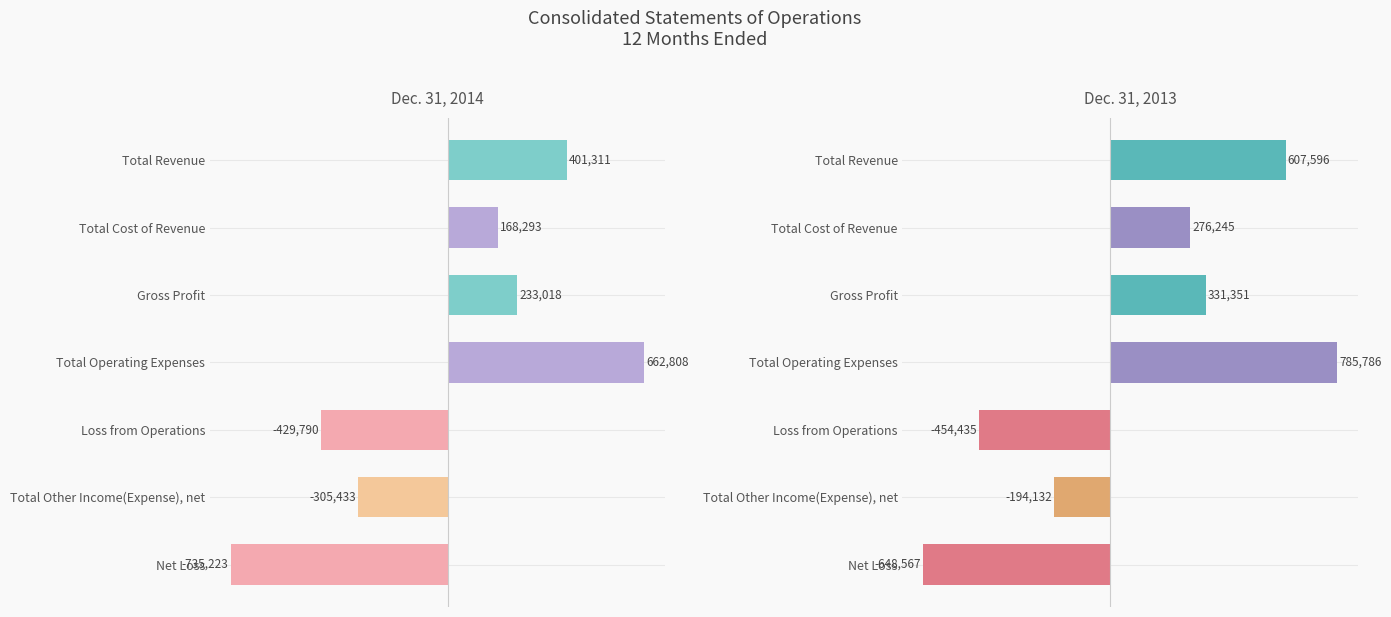

Reading left to right, extract all data points from this chart.

Dec. 31, 2014: 401311	168293	233018	662808	-429790	-305433	-735223
Dec. 31, 2013: 607596	276245	331351	785786	-454435	-194132	-648567